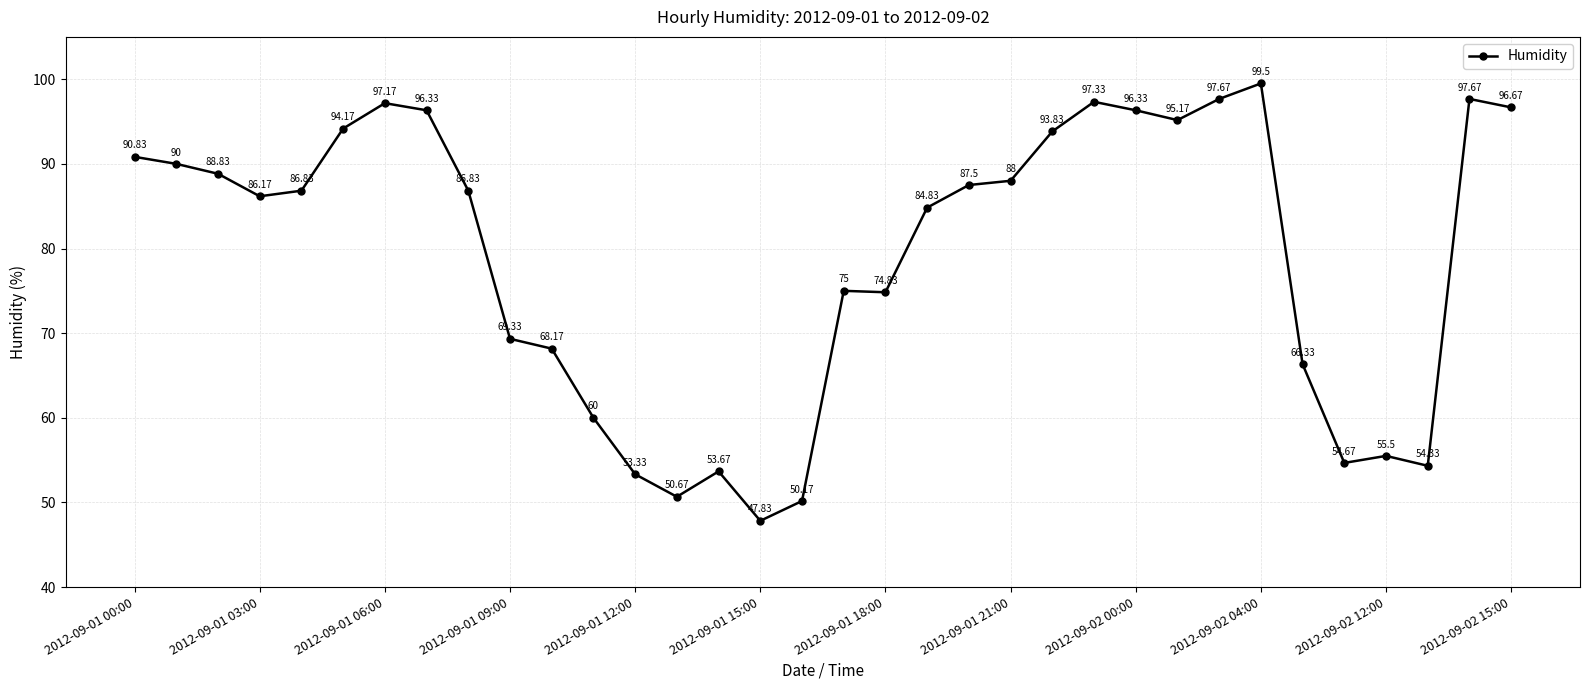

How many points are lower than both their immediate neighbors (excluding endpoints)?

7